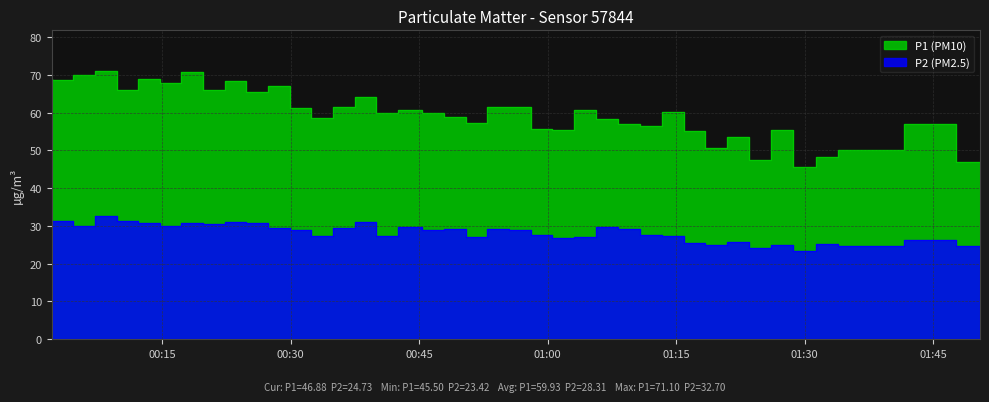

Where is P1 nearest to the value 58?

2022-12-18T01:08:13